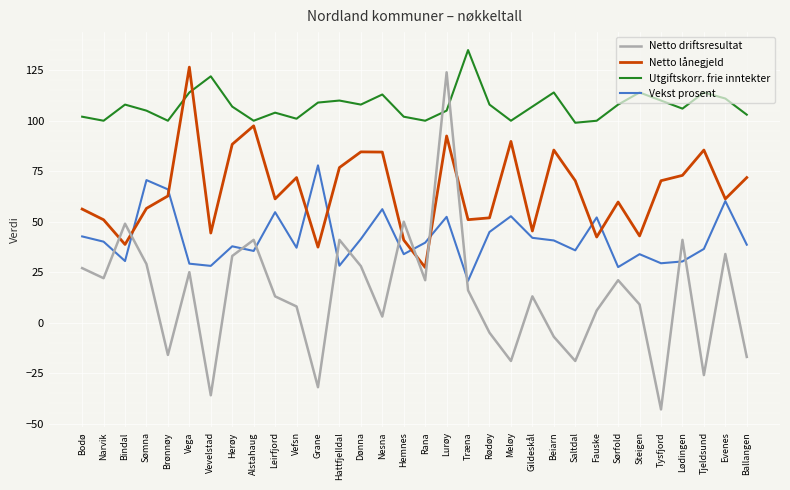

At which category does the chart reach its peak across all series?

Træna